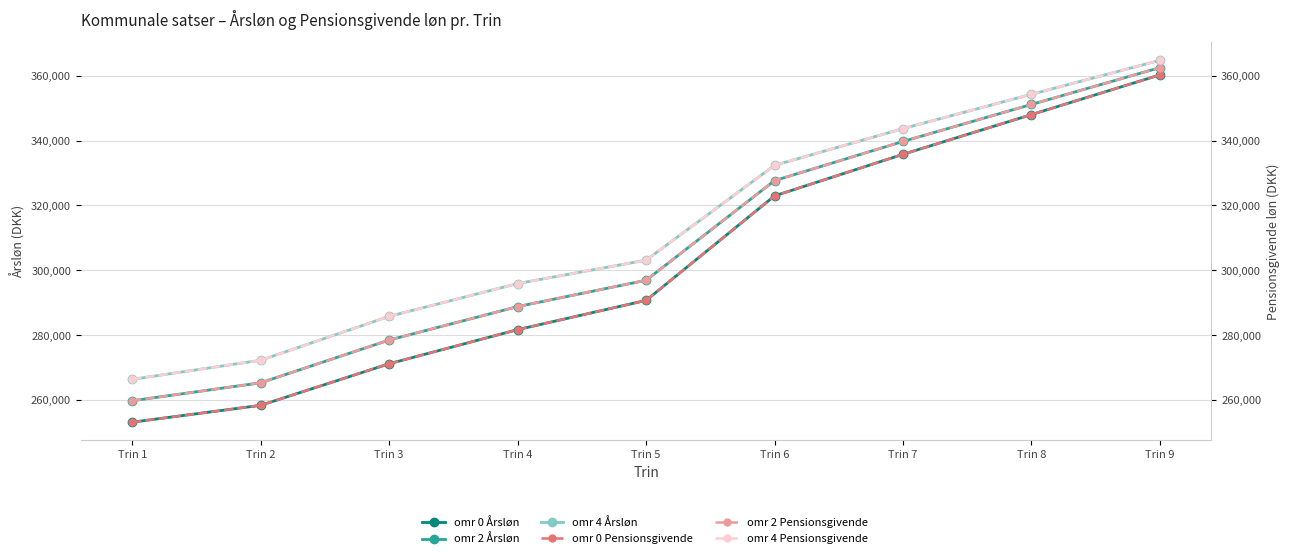

True or false: omr 0 Årsløn and omr 4 Årsløn intersect in this chart.

False